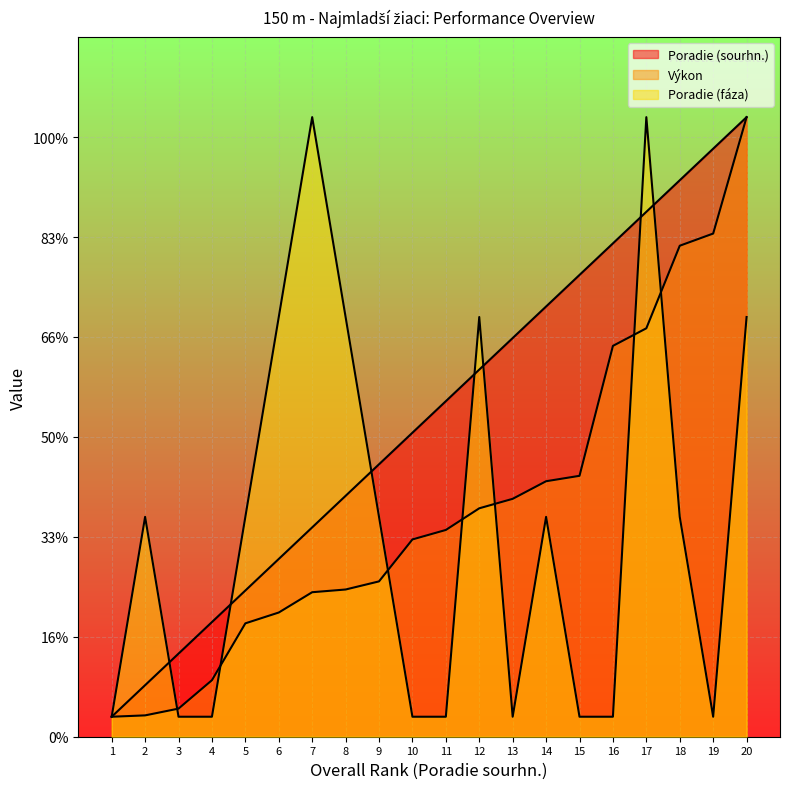

True or false: Poradie (fáza) has a value of 1.4 at 11.

False